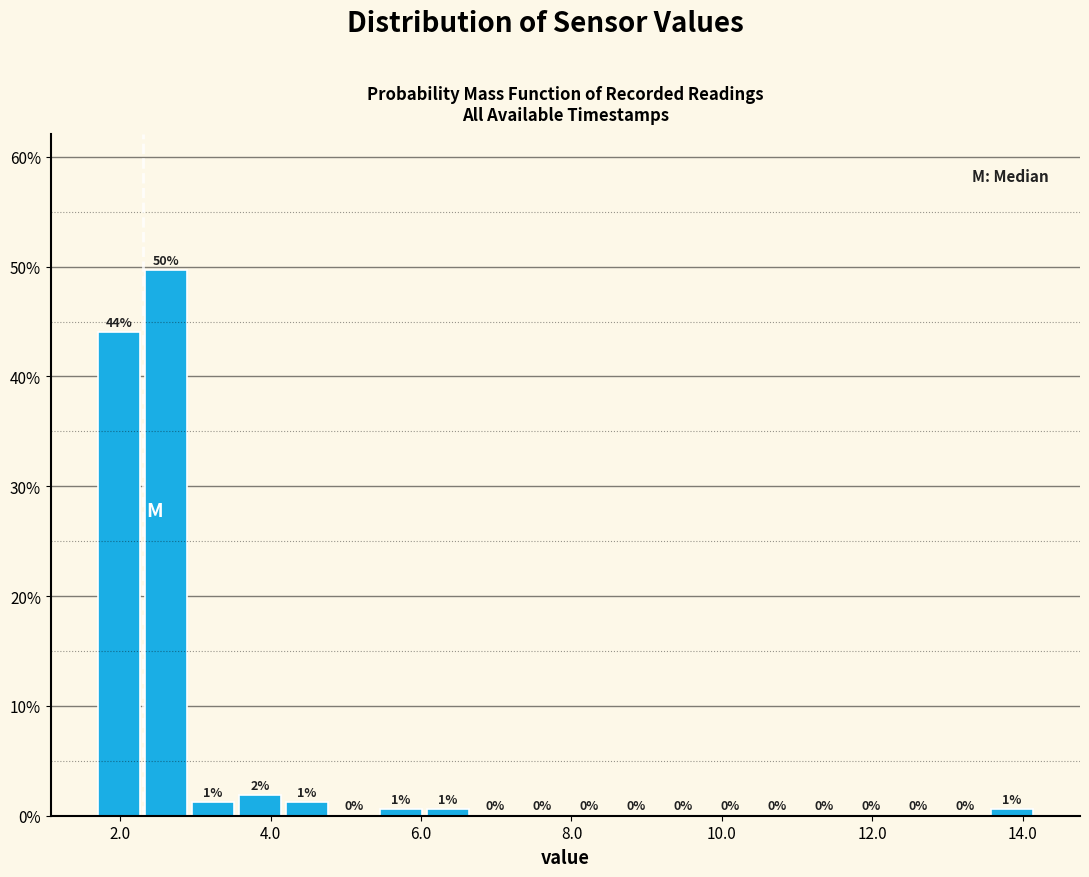

Read against the x-axis, roughly where is the centre of the tallest bar?

2.6